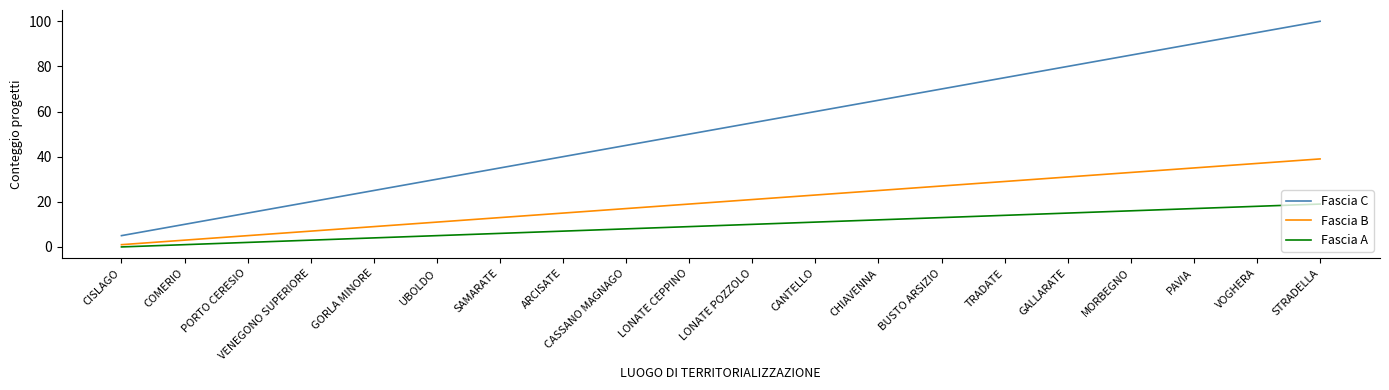

What are all the series names shown in the legend?

Fascia C, Fascia B, Fascia A